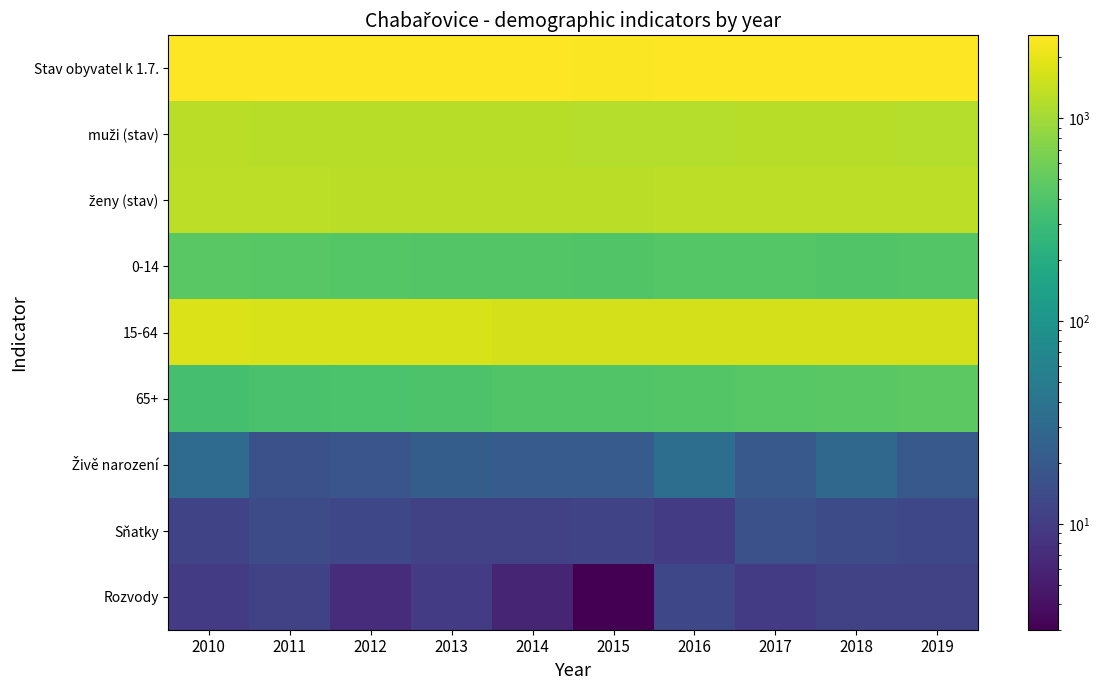

What is the difference between the highest and lowest values at 2015?

2495